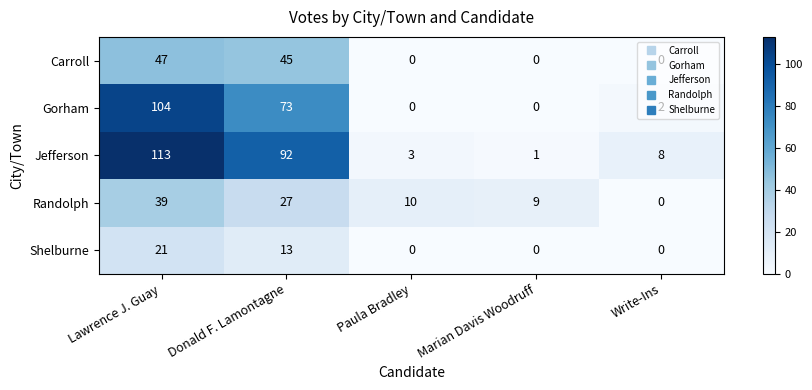

At which category is the sum across all series the highest?

Lawrence J. Guay